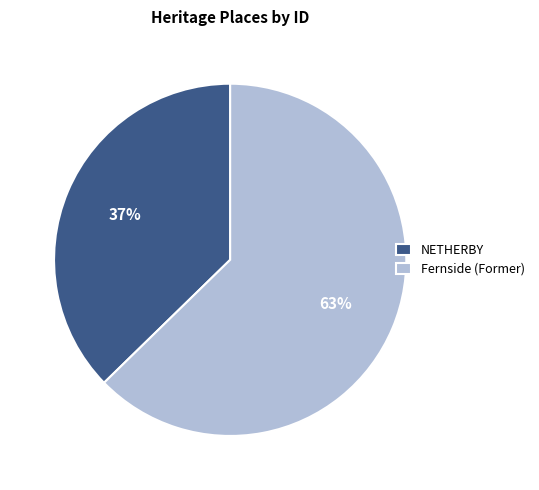

What is the largest slice in the pie chart?

Fernside (Former)